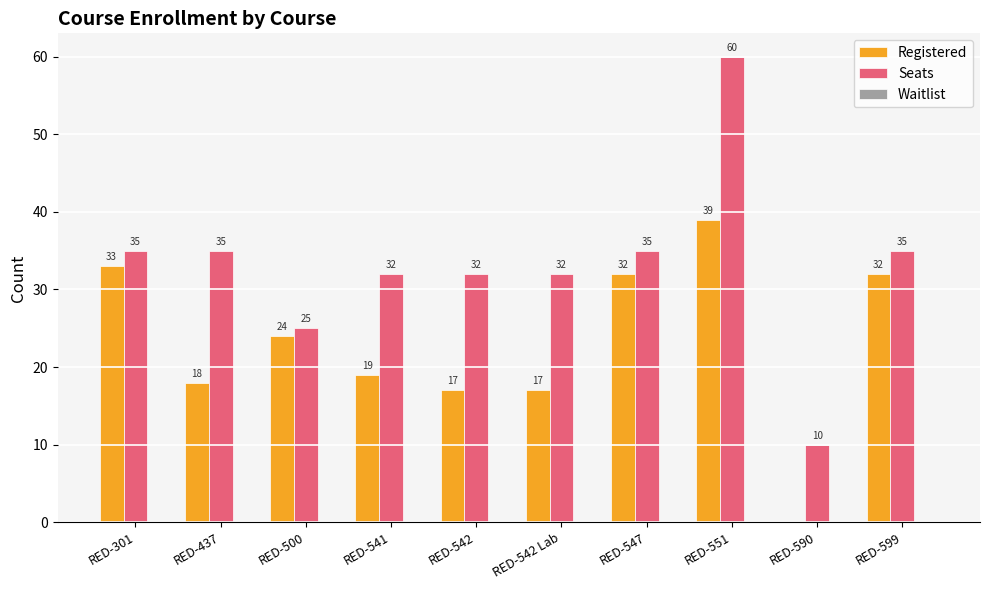

Which category has the highest value in the Seats series?

RED-551